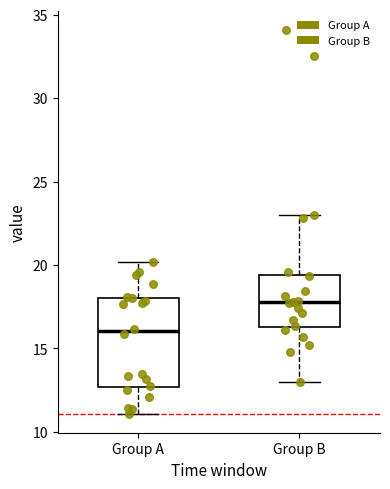

Reading left to right, read every box against the y-axis: the position of its median line, the range the box covers, and the ends of its whiskers. The values are not printed on the chart, so give them approximately, as read against the axis.

Group A: median 16.0, box 12.5 to 18.0, whiskers 11.0 to 20.0
Group B: median 18.0, box 16.5 to 19.5, whiskers 13.0 to 23.0